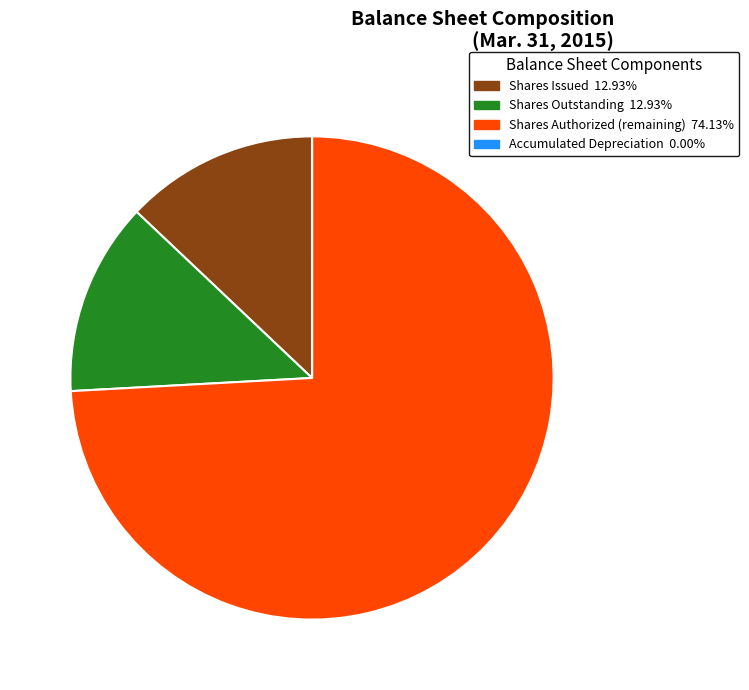

Is there any slice that represents more than half of the pie?

Yes